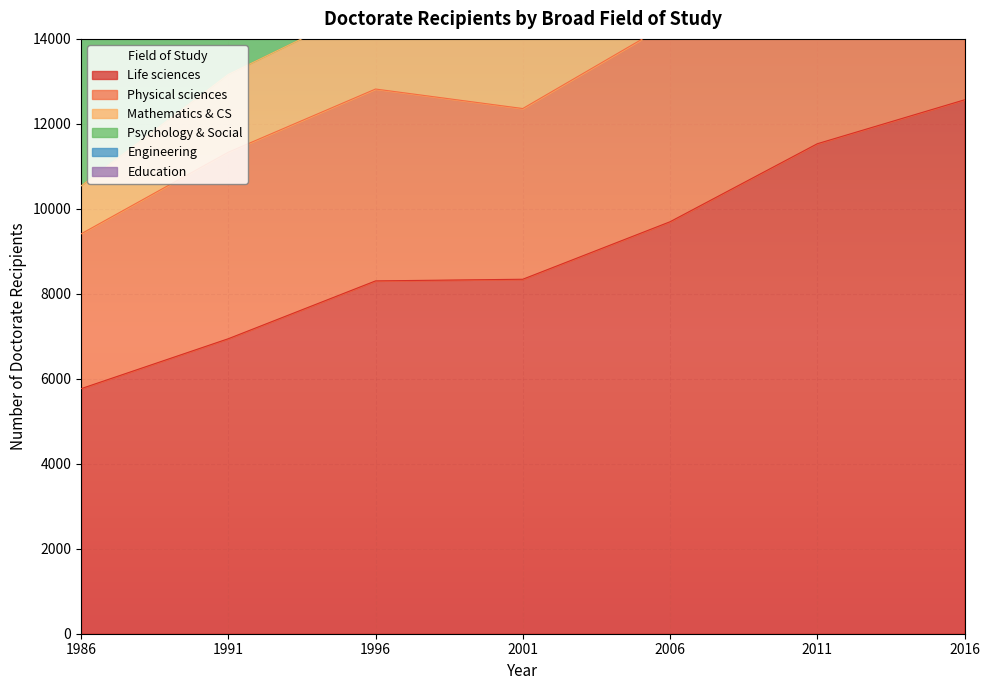

True or false: Psychology & Social and Life sciences cross at least once.

False